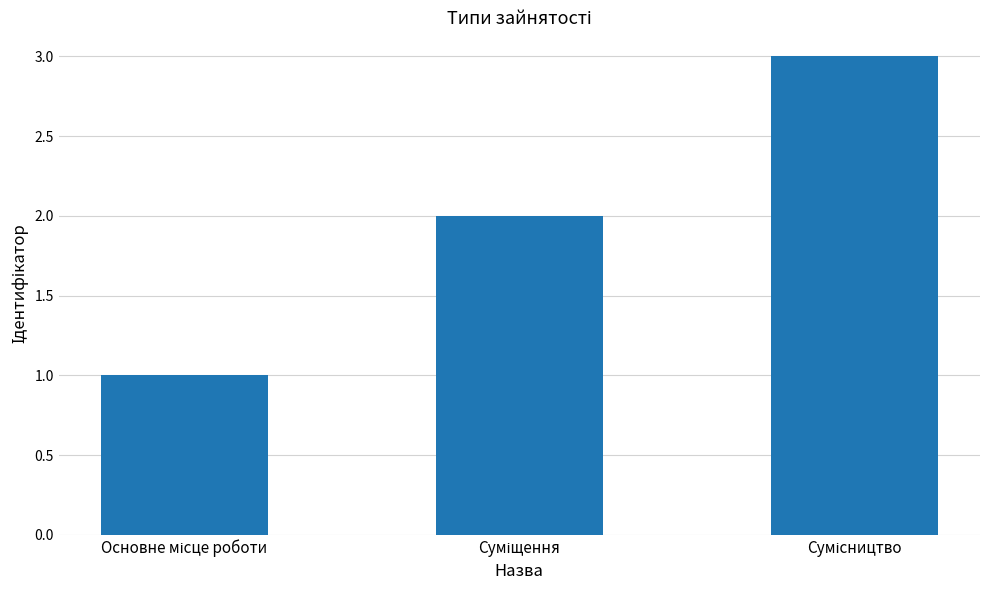

What is the greatest value displayed?

3